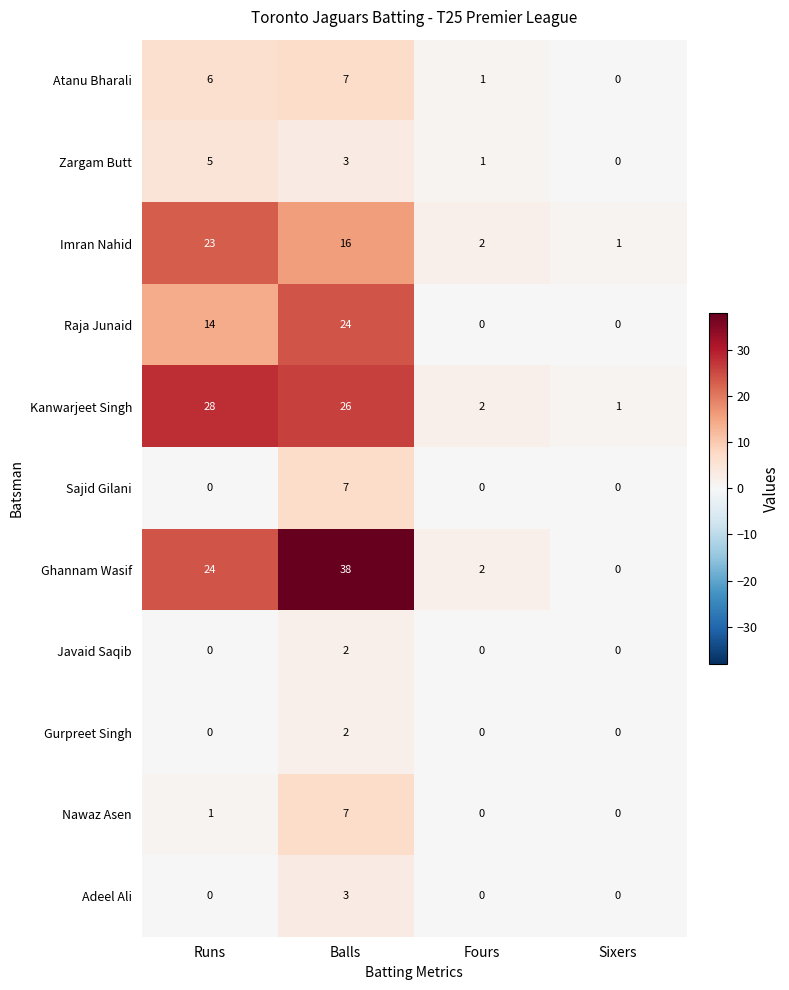

At which label is Ghannam Wasif closest to 19?

Runs